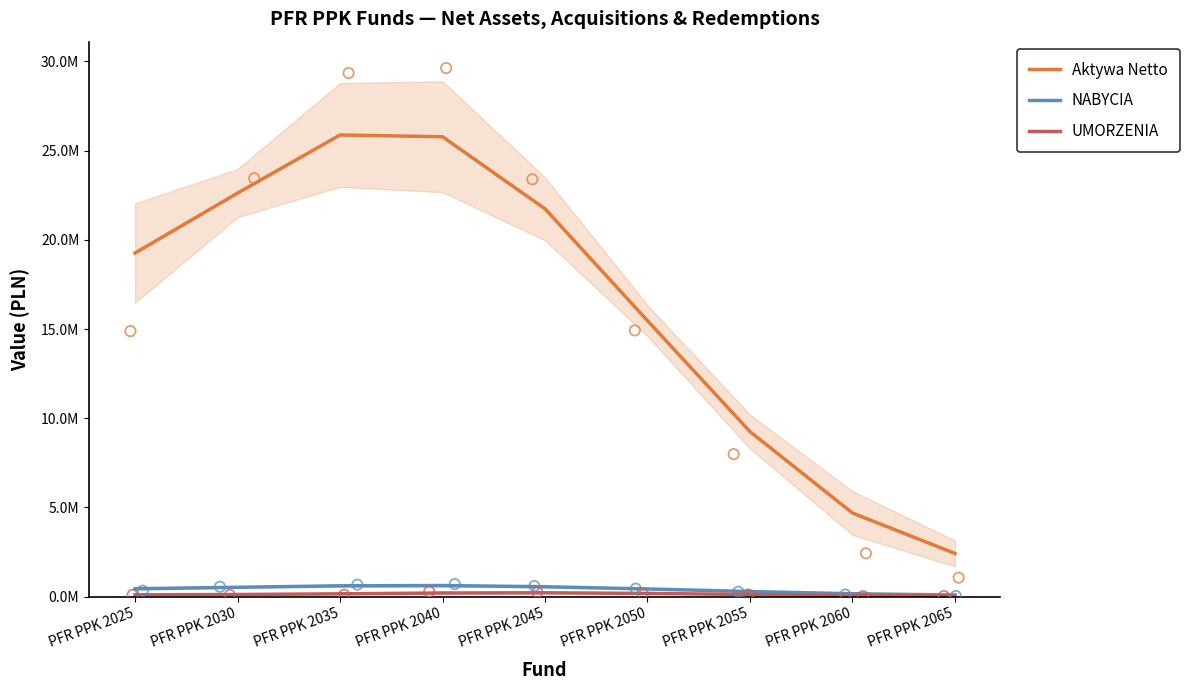

What are all the series names shown in the legend?

Aktywa Netto, NABYCIA, UMORZENIA